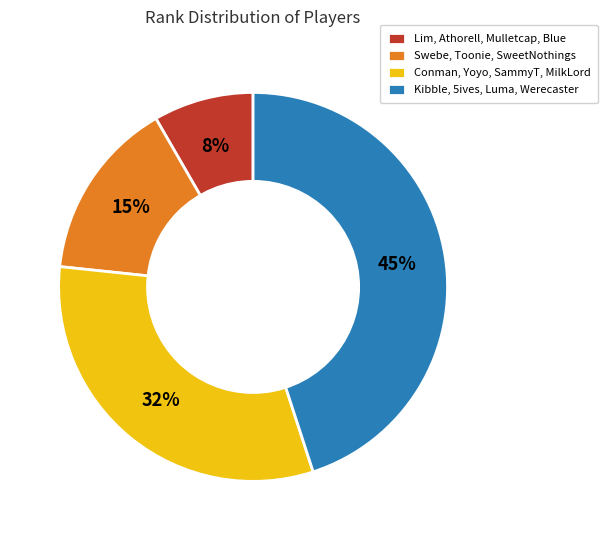

To the nearest percent, what is the combined percentage of Swebe, Toonie, SweetNothings and Lim, Athorell, Mulletcap, Blue?

23%